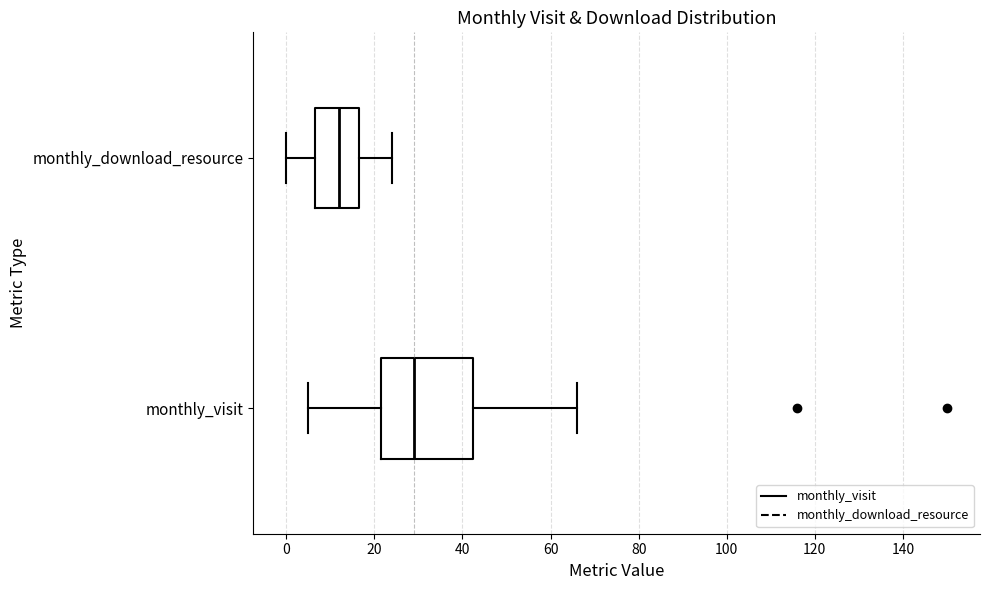

Reading bottom to top, transcribe this box plot: for each box, give where its median line is, the range the box spans, and where its two whiskers end, as read against the x-axis. The values are not printed on the chart, so give them approximately, as read against the axis.

monthly_visit: median 30, box 22 to 42, whiskers 6 to 66
monthly_download_resource: median 12, box 6 to 16, whiskers 0 to 24